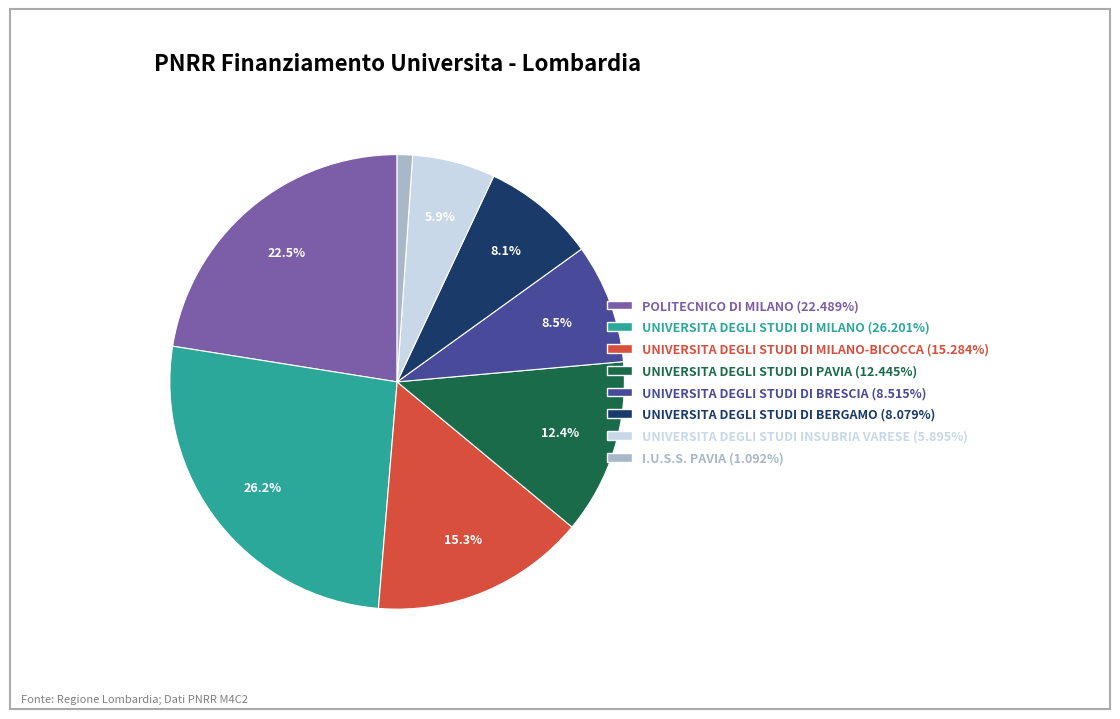

Is there a majority slice in this chart?

No